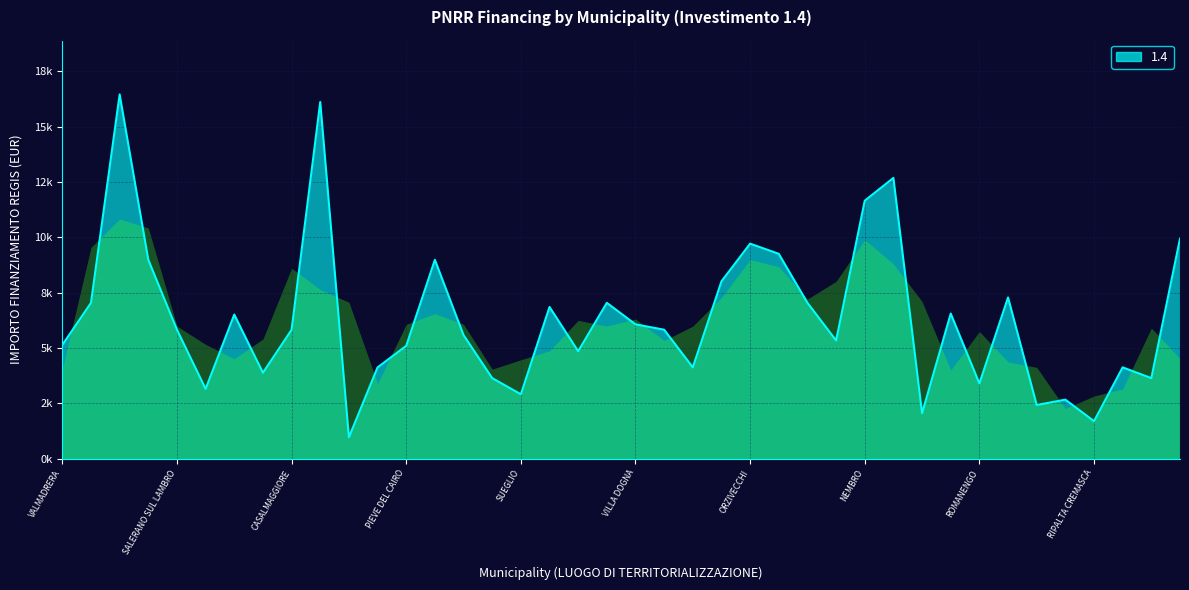

Is this an area chart (filled region under the line)?

Yes